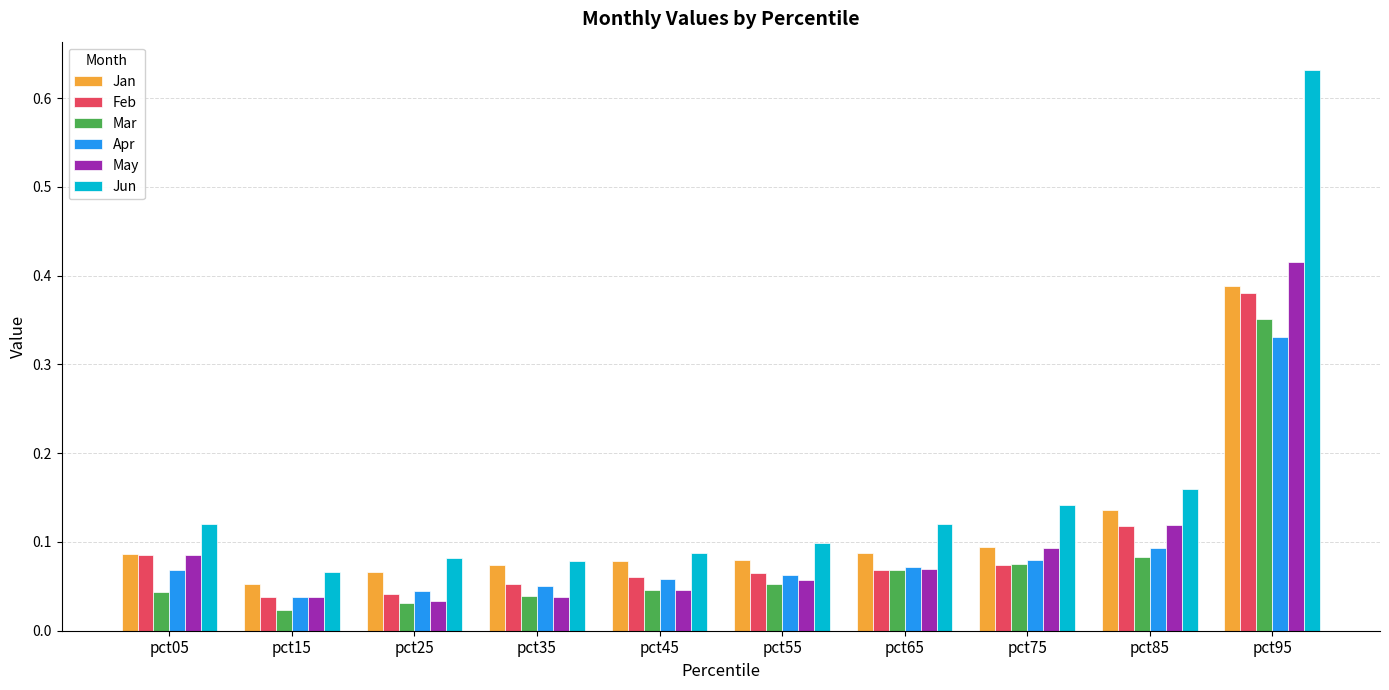

What is the sum of all Apr values?

0.9